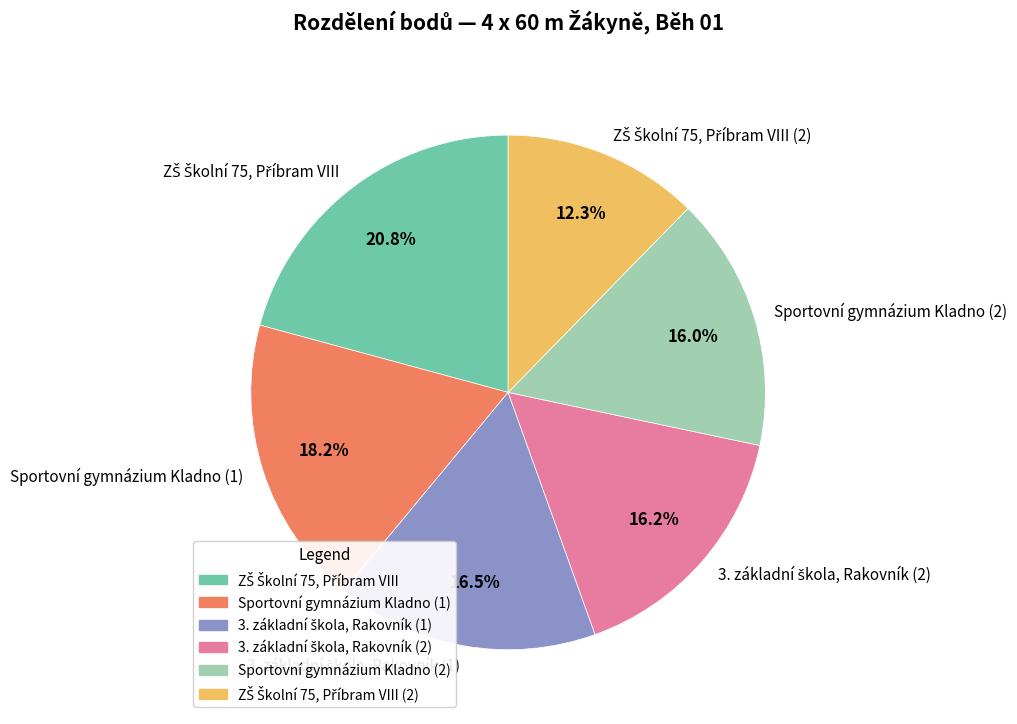

Is there a majority slice in this chart?

No